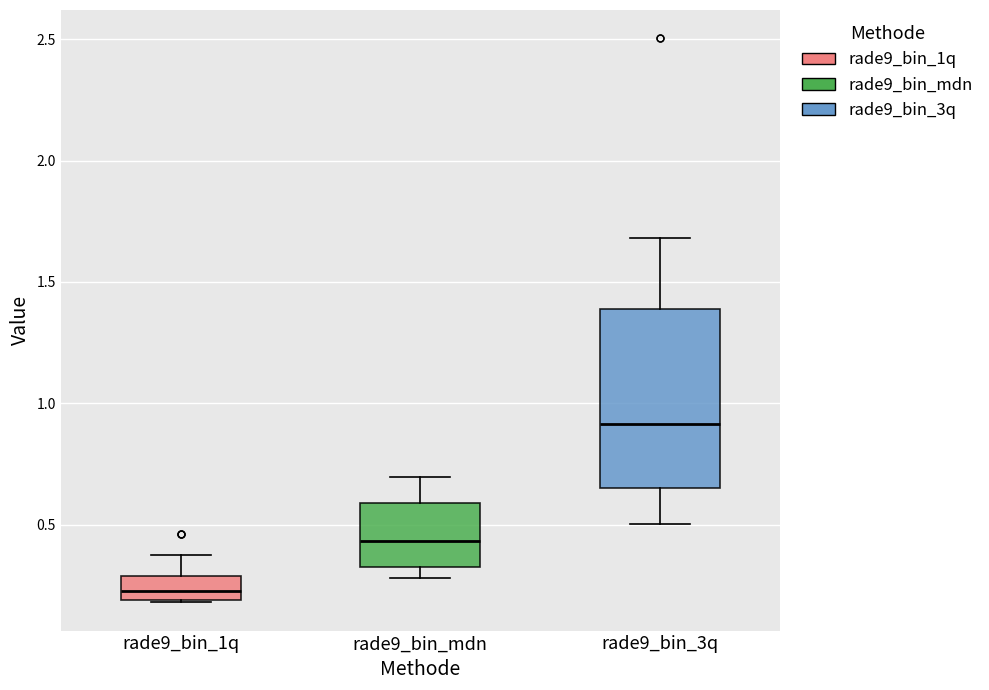

Where is the lower edge of the box for rade9_bin_1q on the y-axis? The values are not printed on the chart, so give them approximately, as read against the axis.

0.20